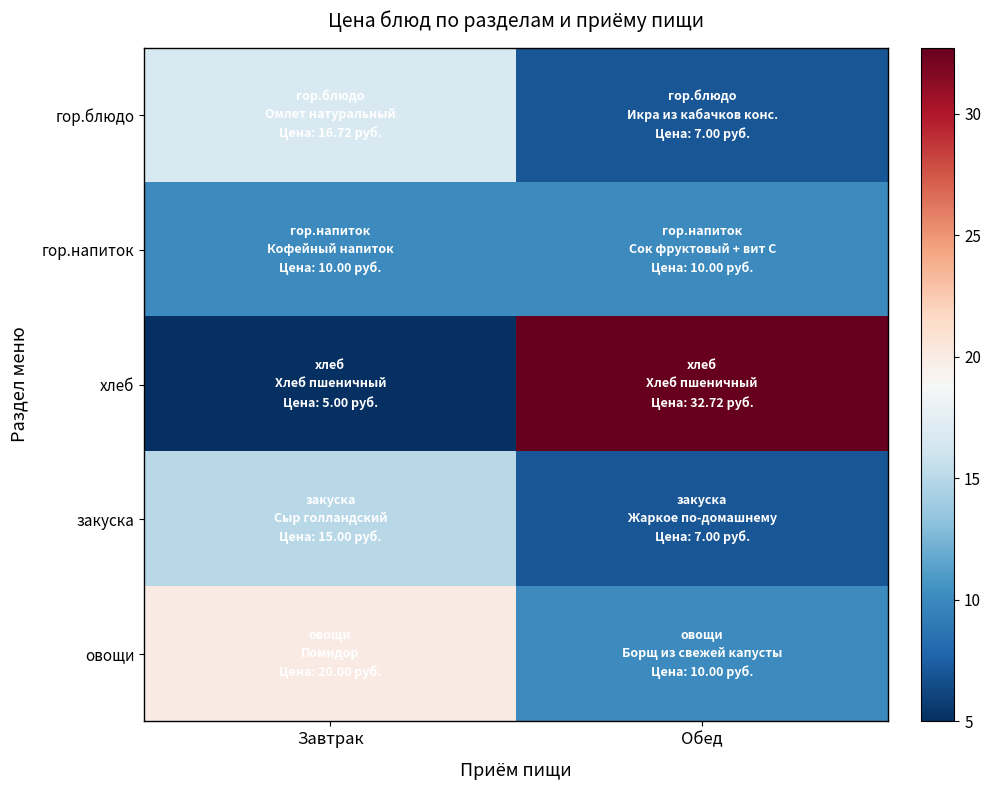

Reading left to right, extract all data points from this chart.

гор.блюдо: Завтрак=16.7	Обед=7.0
гор.напиток: Завтрак=10.0	Обед=10.0
хлеб: Завтрак=5.0	Обед=32.7
закуска: Завтрак=15.0	Обед=7.0
овощи: Завтрак=20.0	Обед=10.0